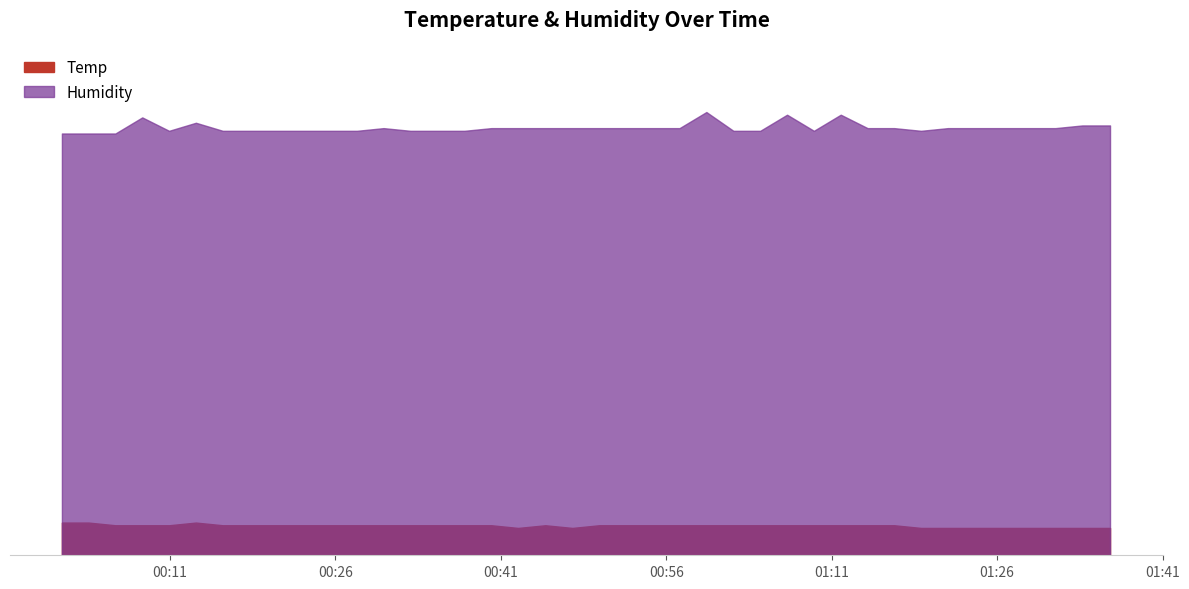

Which series has the largest total across all categories?

Humidity